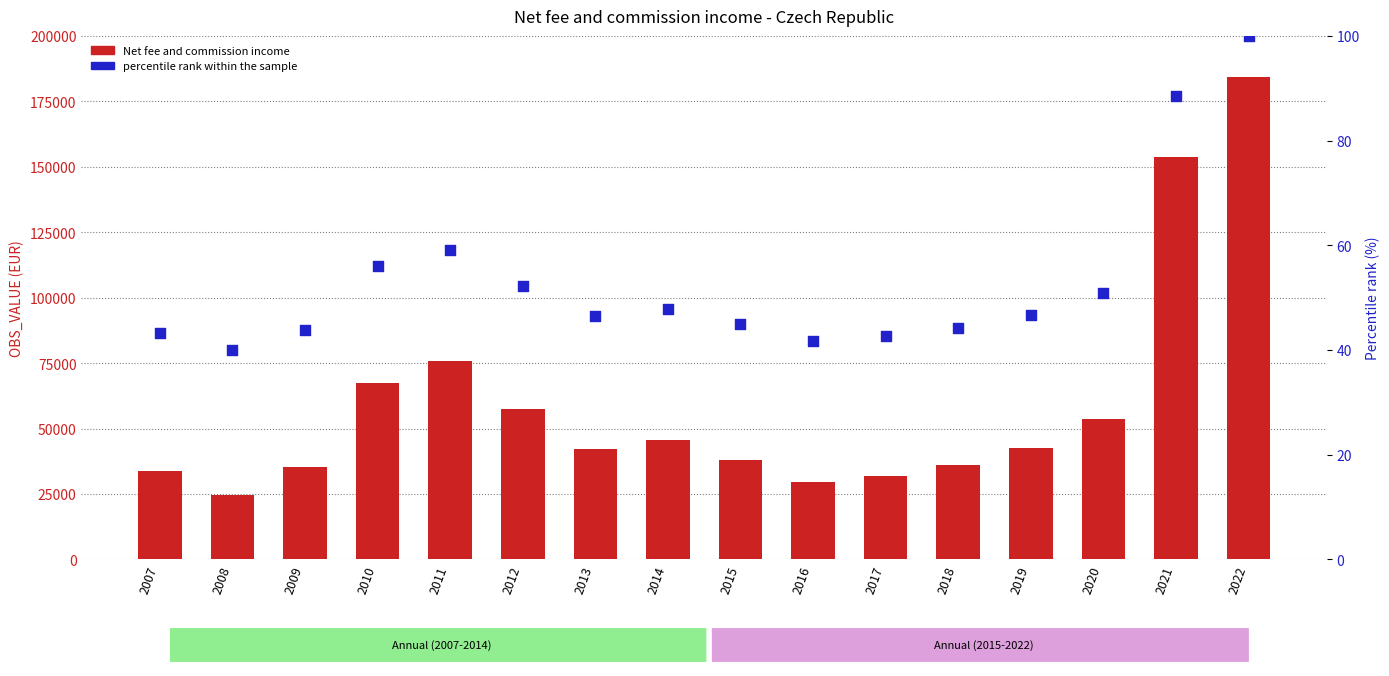

At which category is the sum across all series the highest?

2022